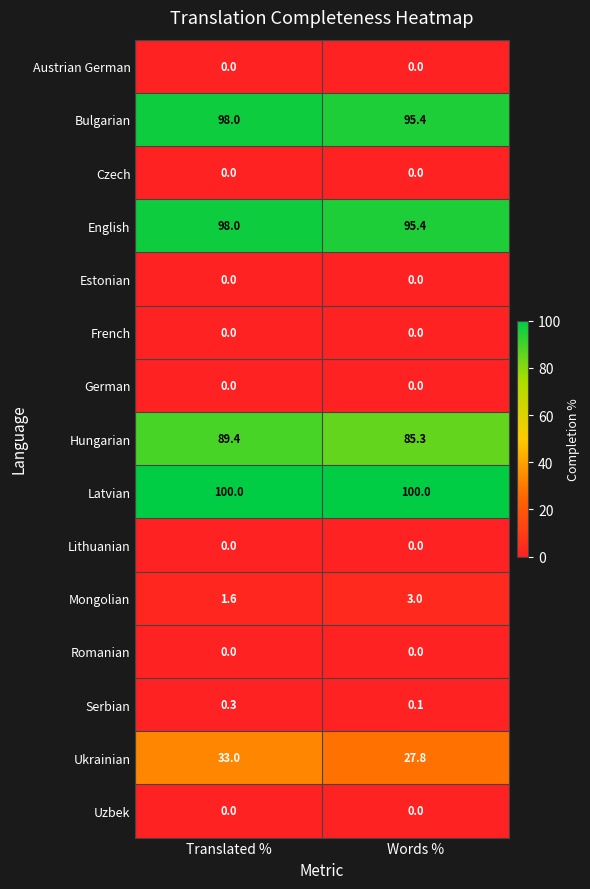

What is the lowest value of the Bulgarian series?

95.4